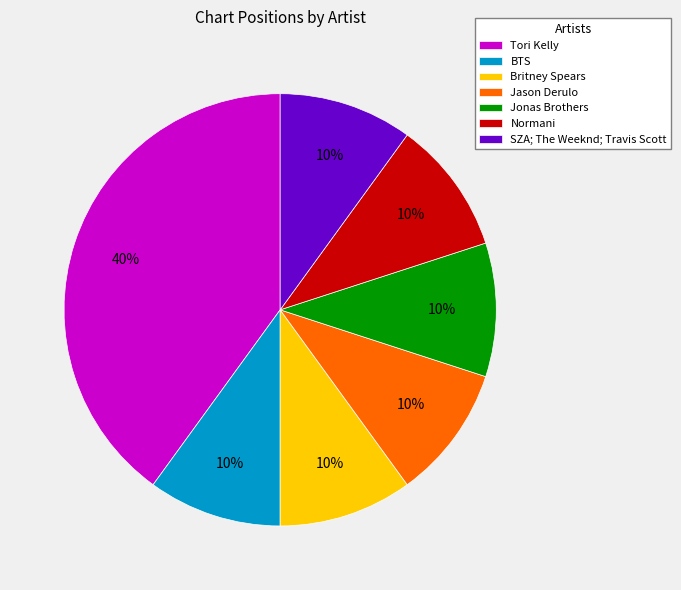

Is there a majority slice in this chart?

No